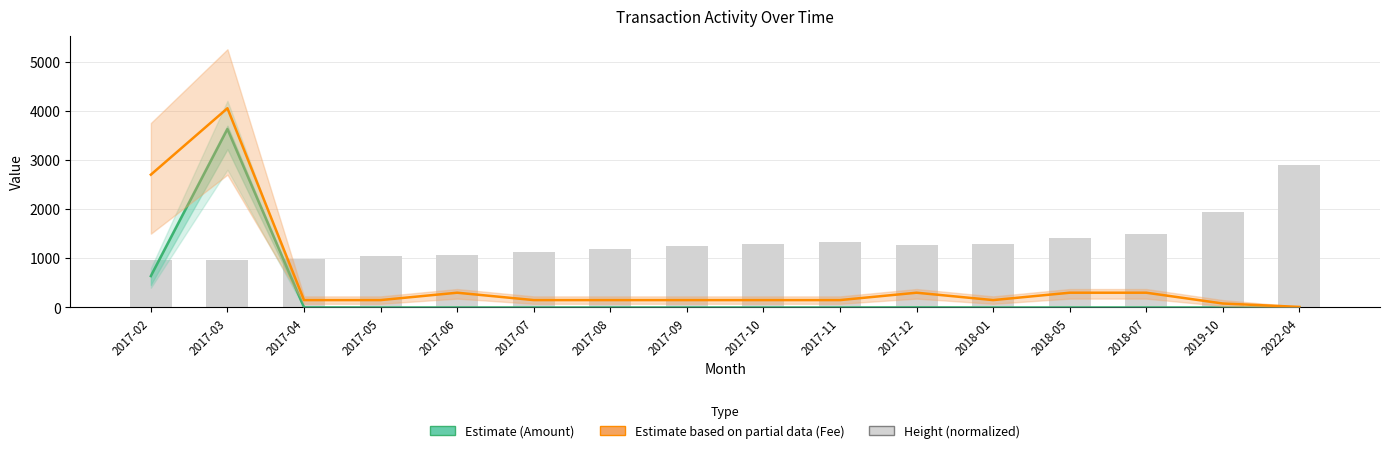

Reading left to right, extract all data points from this chart.

Amount: 2017-02=638.4	2017-03=3626.3	2017-04=2.0	2017-05=0.0	2017-06=0.0	2017-07=0.0	2017-08=0.0	2017-09=0.0	2017-10=0.0	2017-11=0.0	2017-12=2.0	2018-01=0.0	2018-05=0.0	2018-07=0.0	2019-10=0.0	2022-04=0.0
Fee (scaled): 2017-02=2700.0	2017-03=4050.0	2017-04=150.0	2017-05=150.0	2017-06=300.0	2017-07=150.0	2017-08=150.0	2017-09=150.0	2017-10=150.0	2017-11=150.0	2017-12=300.0	2018-01=150.0	2018-05=300.0	2018-07=300.0	2019-10=80.5	2022-04=11.0
Height (normalized): 2017-02=957.9	2017-03=965.6	2017-04=995.5	2017-05=1039.5	2017-06=1067.4	2017-07=1125.1	2017-08=1182.8	2017-09=1240.5	2017-10=1290.7	2017-11=1327.1	2017-12=1274.2	2018-01=1290.7	2018-05=1404.0	2018-07=1488.4	2019-10=1938.1	2022-04=2901.0